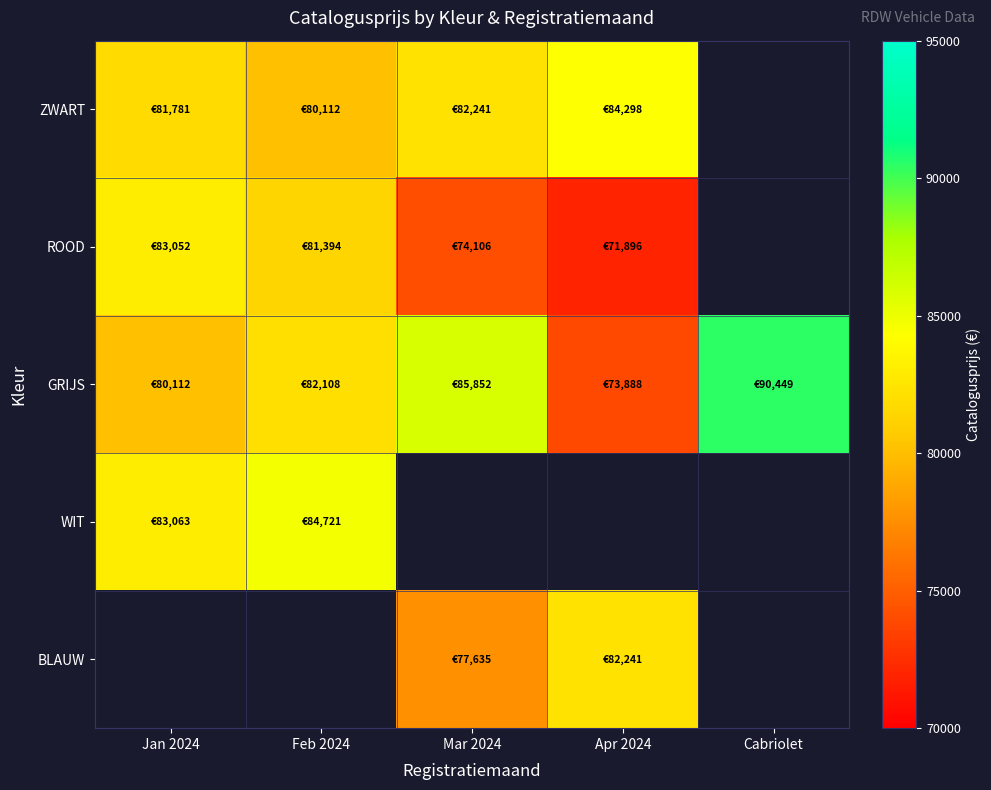

Between Feb 2024 and Cabriolet, which series saw the biggest shift?

GRIJS